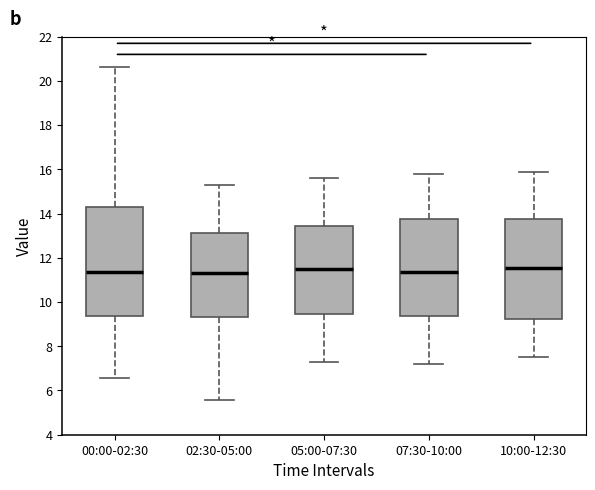

Which box is the tallest, from its lower edge to its upper edge?

00:00-02:30